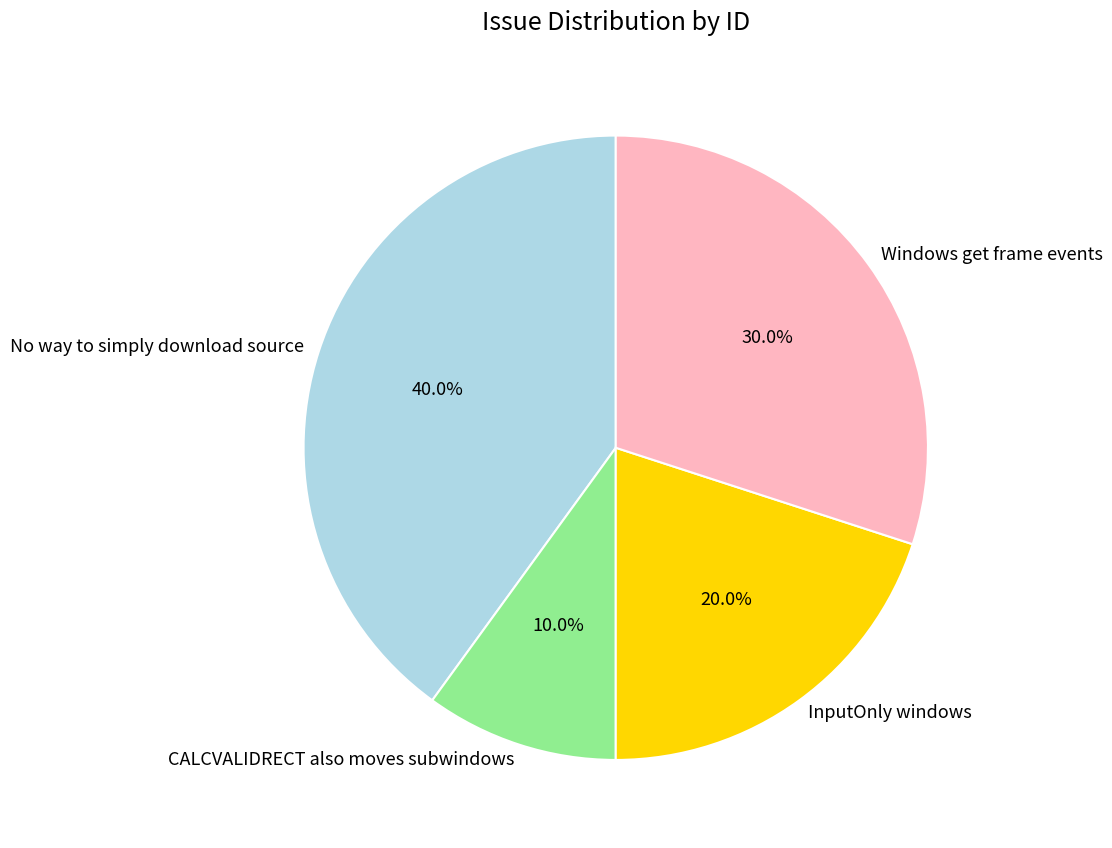

What is the ratio of the value at No way to simply download source to the value at InputOnly windows?

2.0